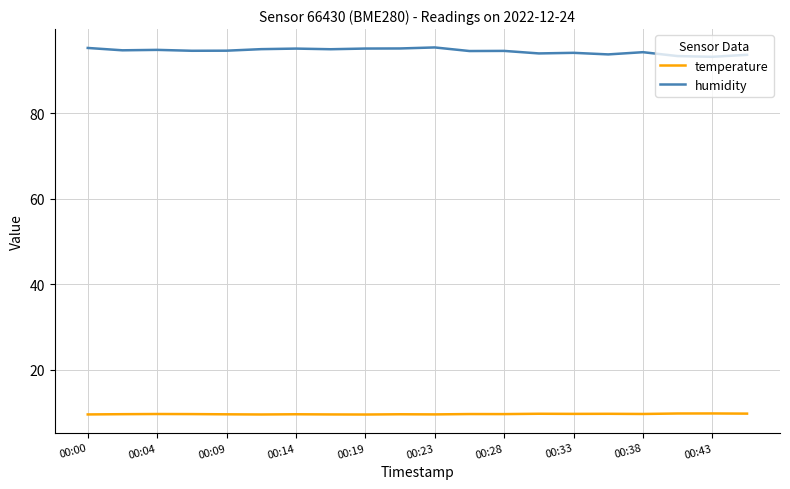

True or false: humidity and temperature cross at least once.

False